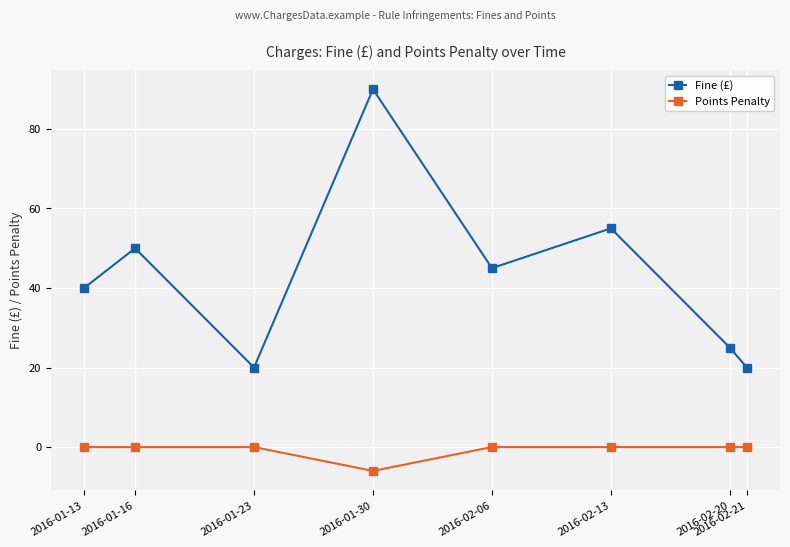

Reading left to right, transcribe all the data shown in this chart.

Fine (£): 40	50	20	90	45	55	25	20
Points Penalty: 0	0	0	-6	0	0	0	0